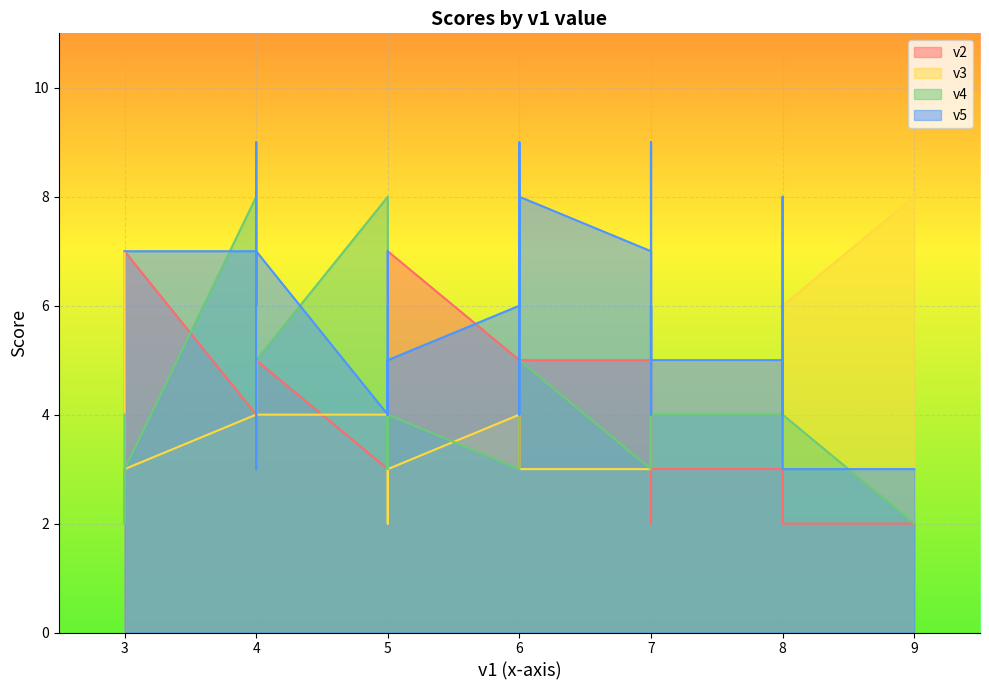

How many distinct data groups are displayed?

4